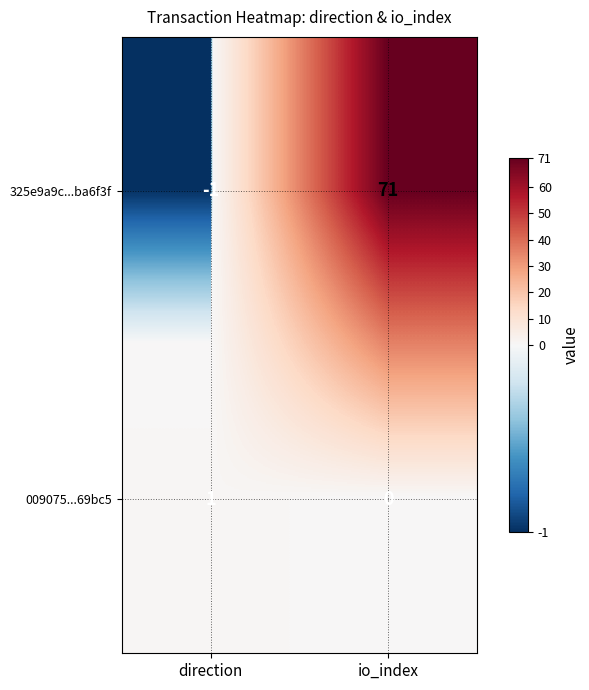

Which label corresponds to the smallest value in the chart?

direction